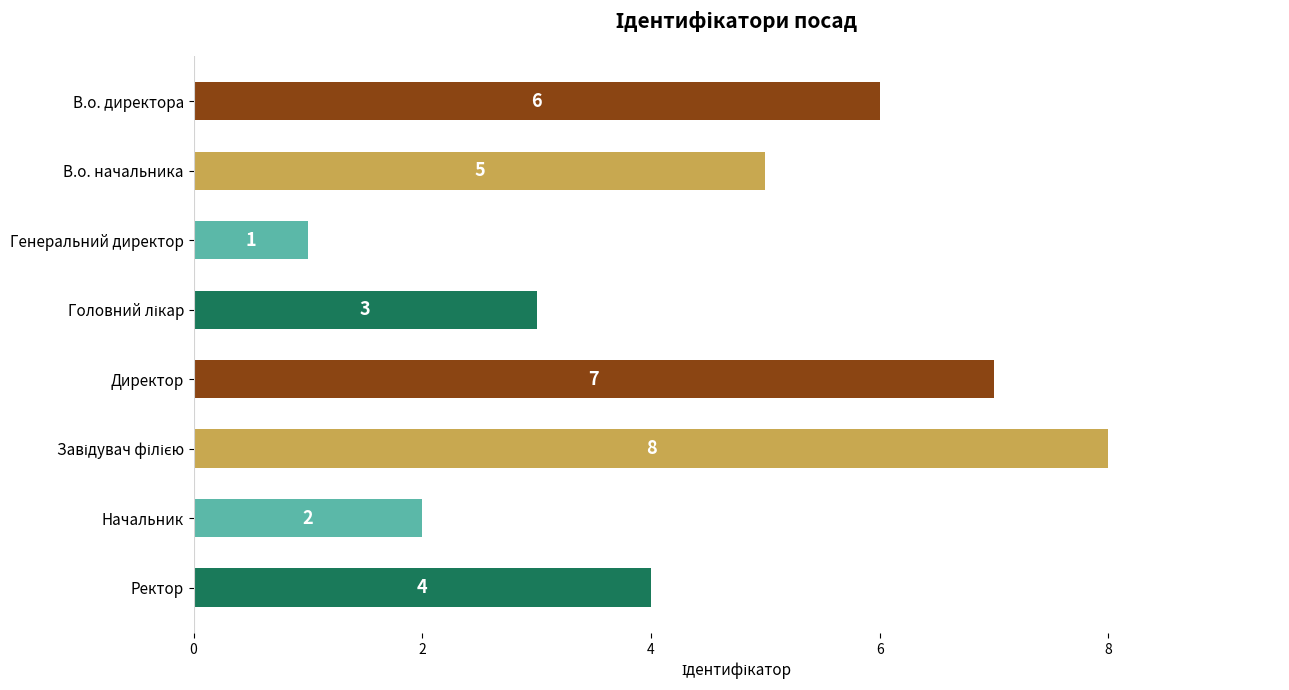

What is the sum of all values?

36